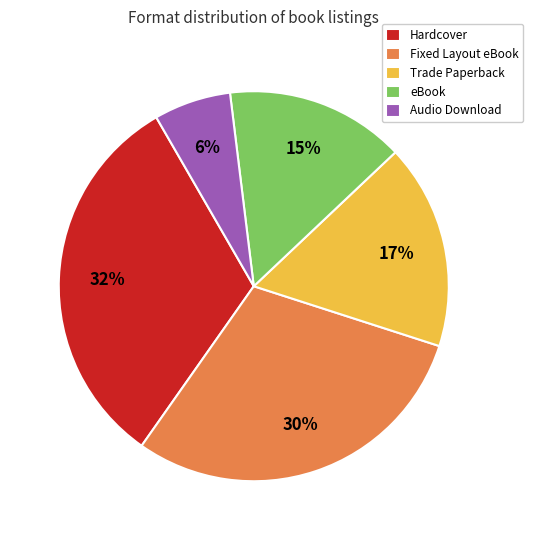

To the nearest percent, what is the difference between the largest and smallest slice percentages?

26%